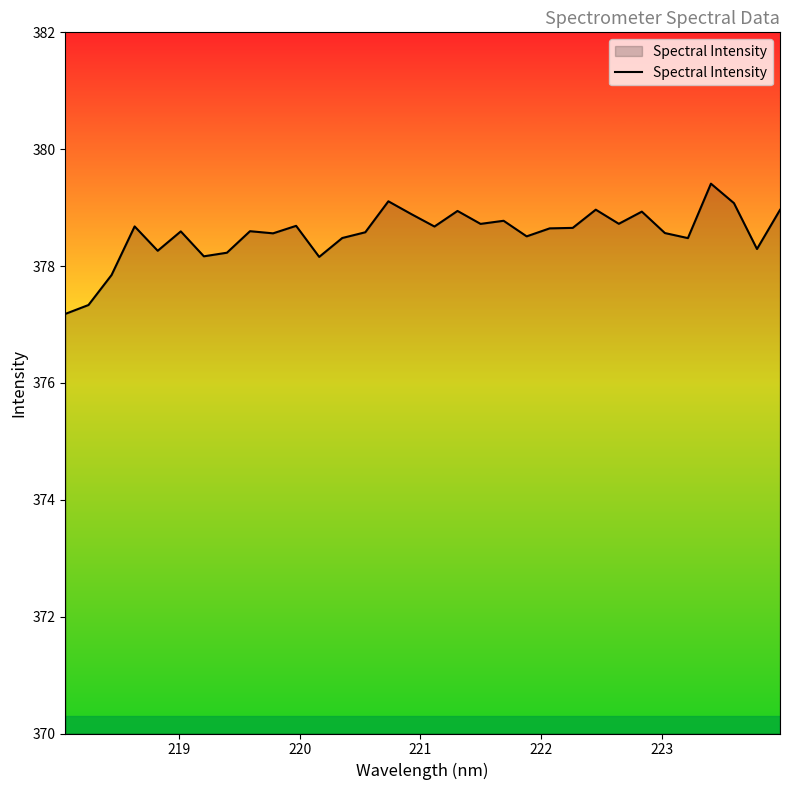

Count the number of values greater than 378.

29